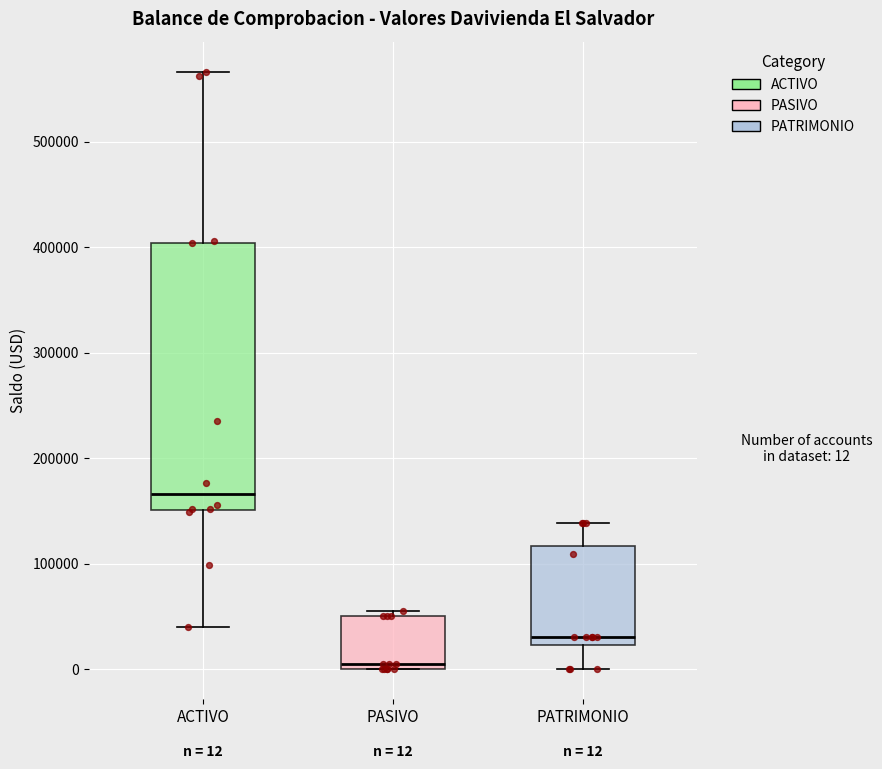

Which box has the lowest median line?

PASIVO